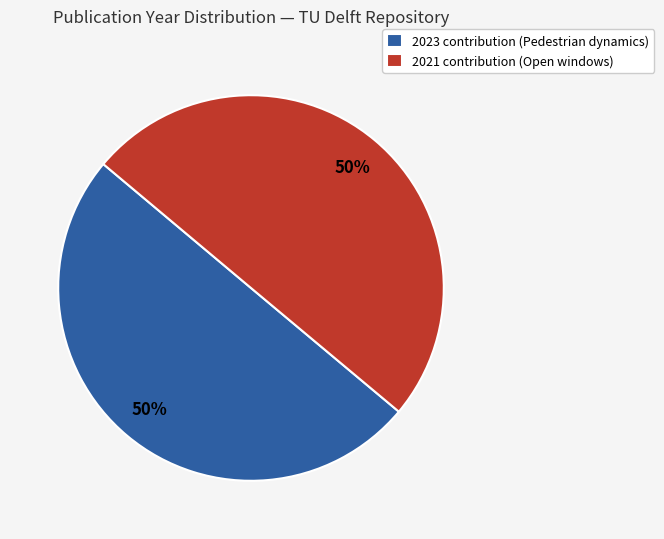

Do 2021 contribution (Open windows) and 2023 contribution (Pedestrian dynamics) together represent more than half of the pie?

Yes